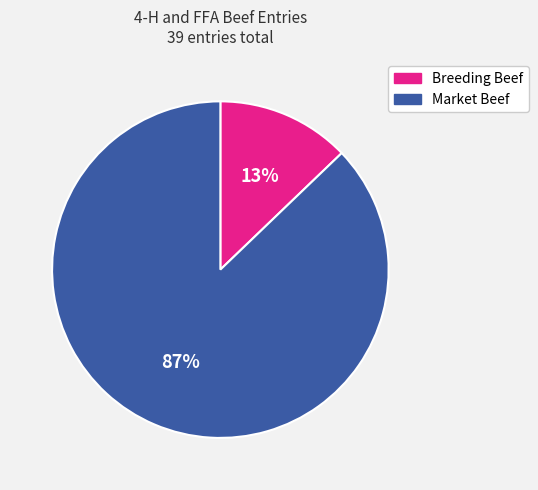

Which has a higher value, Breeding Beef or Market Beef?

Market Beef